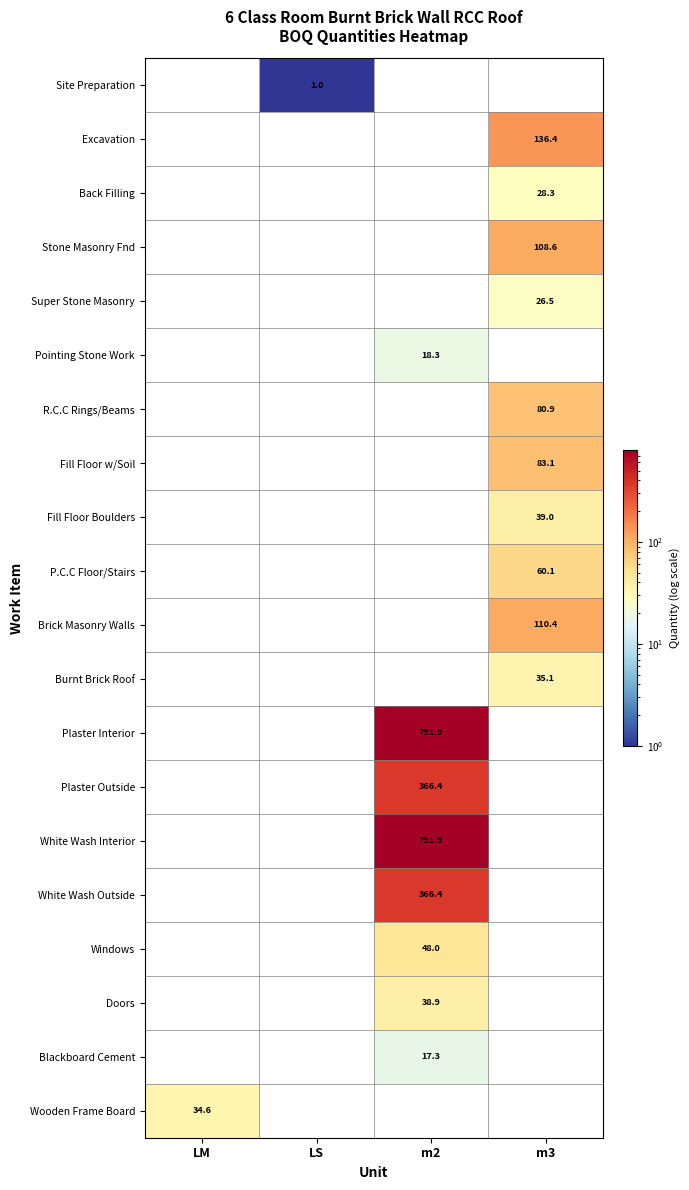

True or false: Plaster Interior has a value of 518.9 at m2.

False